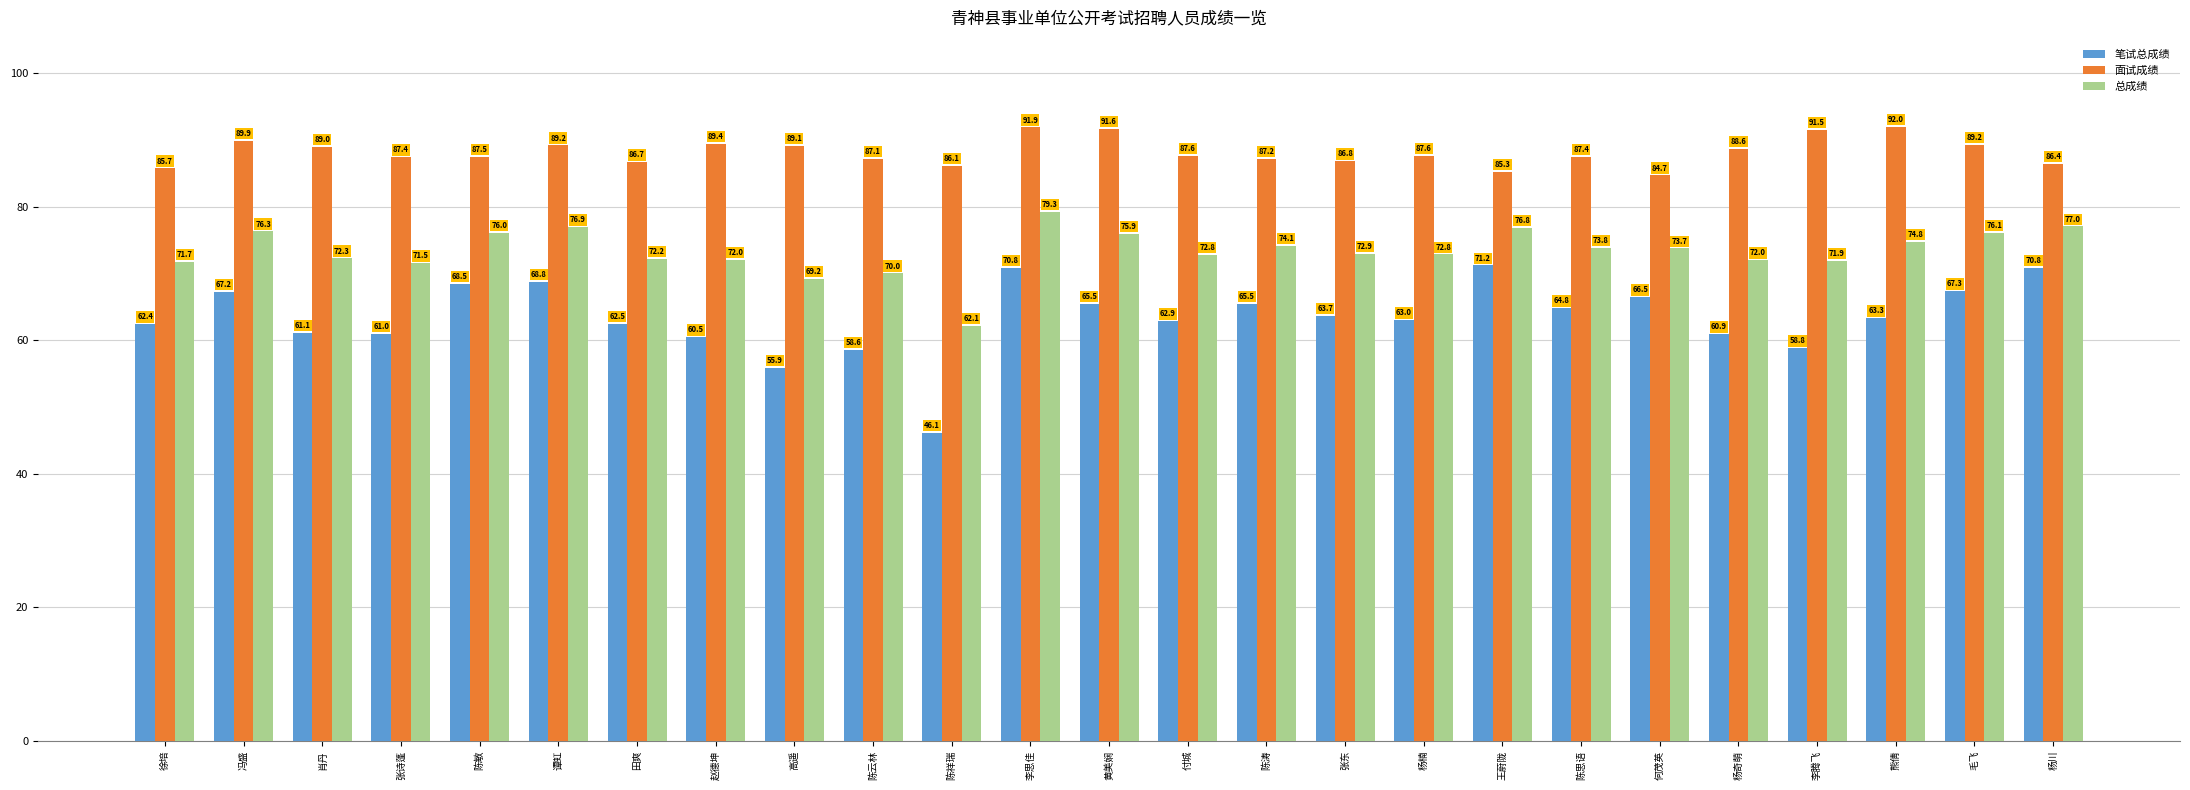

How many data points in 总成绩 are less than 72?

7